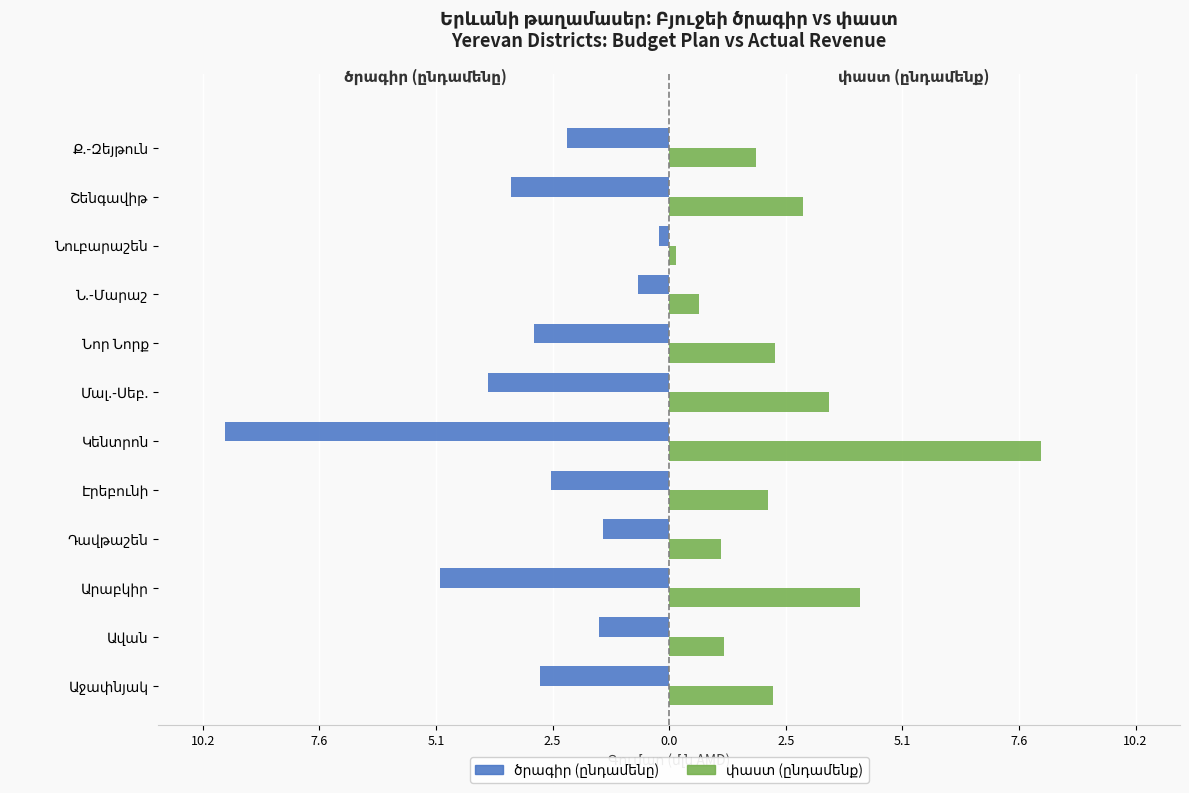

Which series changed the most between Ավան and Նուբարաշեն?

ծրագիր (ընդամենը)